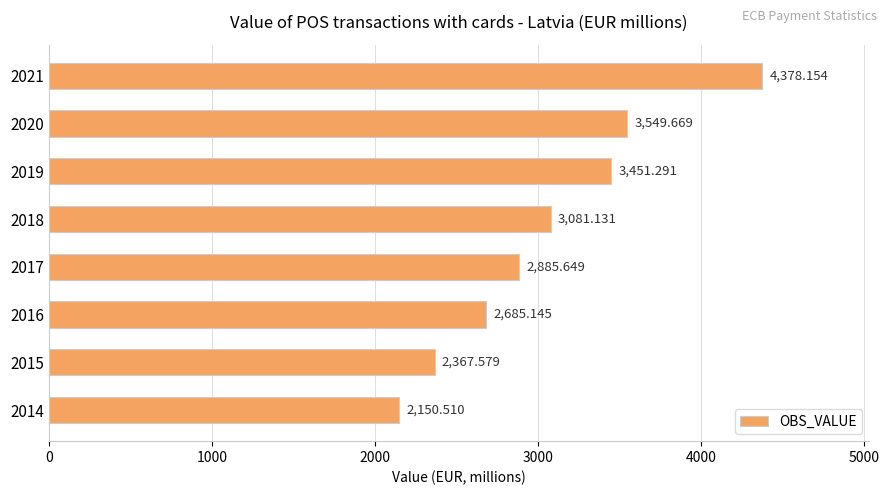

What is the difference between the values at 2017 and 2018?

195.5